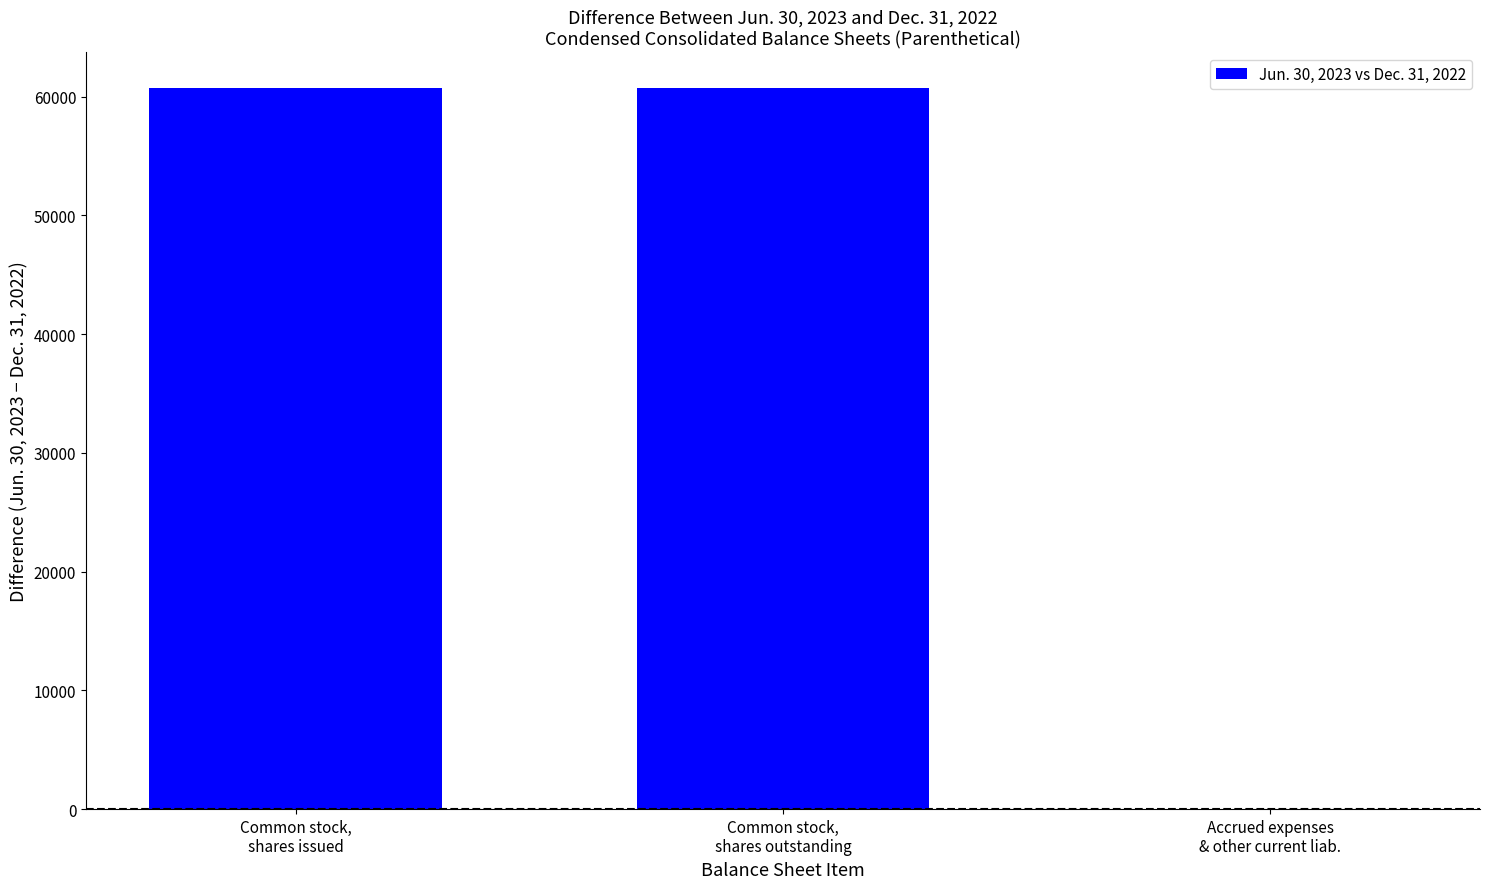

How many categories are shown in the chart?

3